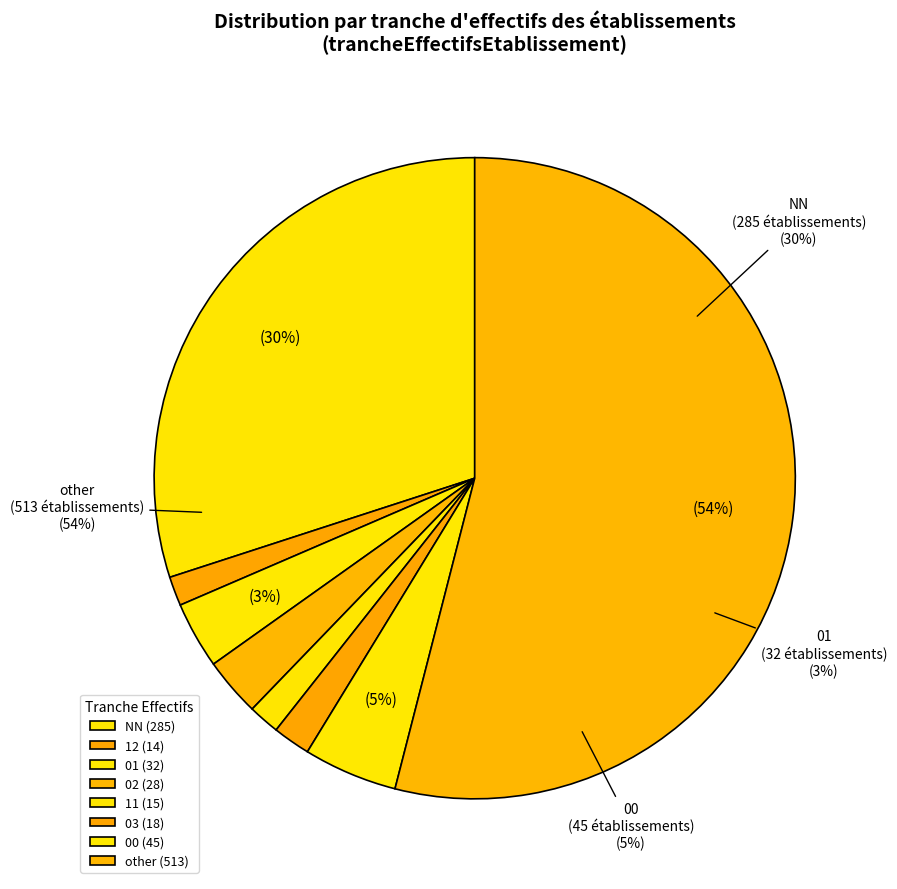

To the nearest percent, what is the difference between the largest and smallest slice percentages?

53%